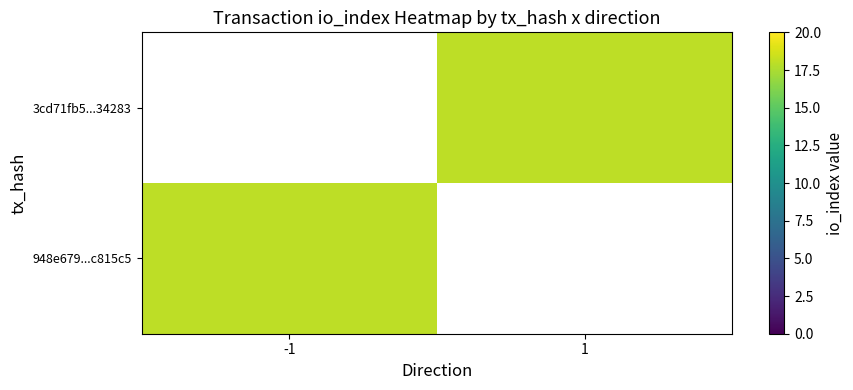

What is the highest value of the 948e679...c815c5 series?

18.0